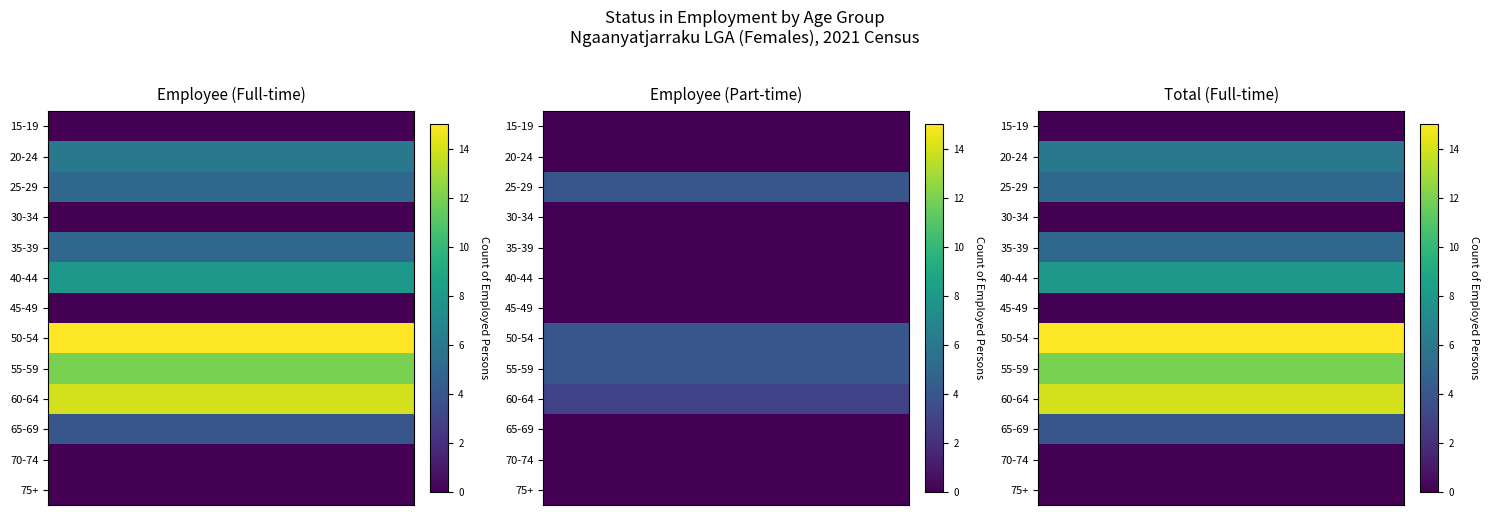

True or false: Full-time Total has a value of 1 at 65-69.

False